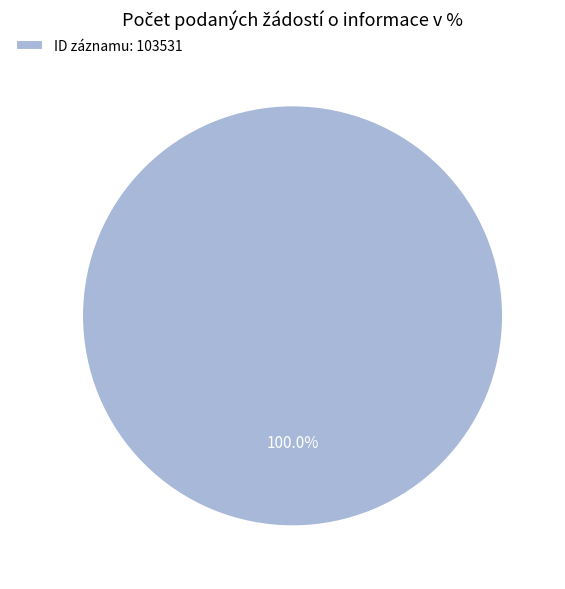

What is the majority slice?

ID záznamu: 103531